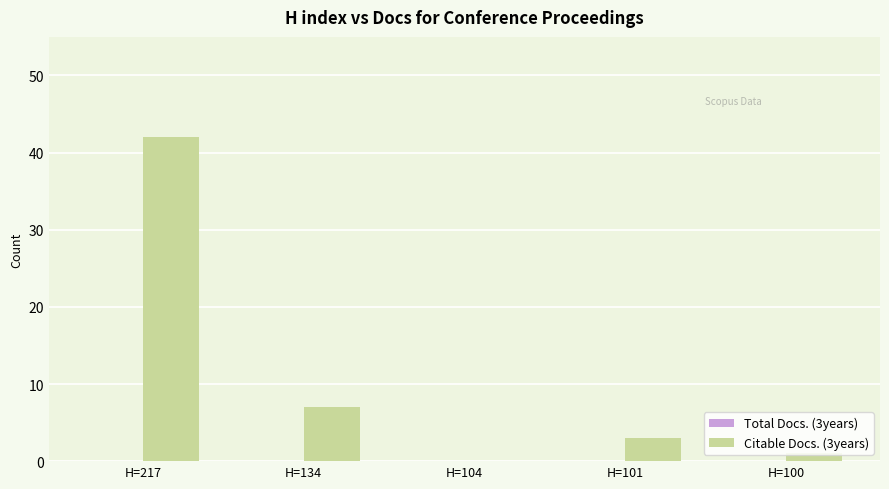

Are the bars horizontal?

No